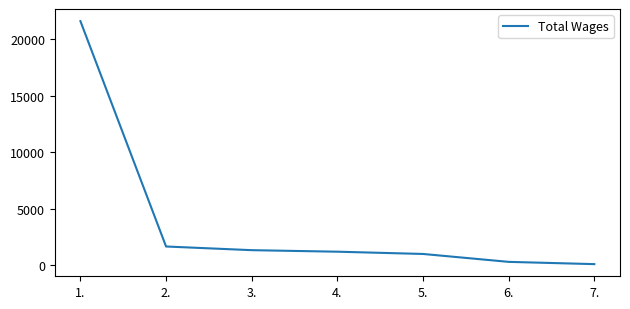

Which category has the highest value across all series?

1.